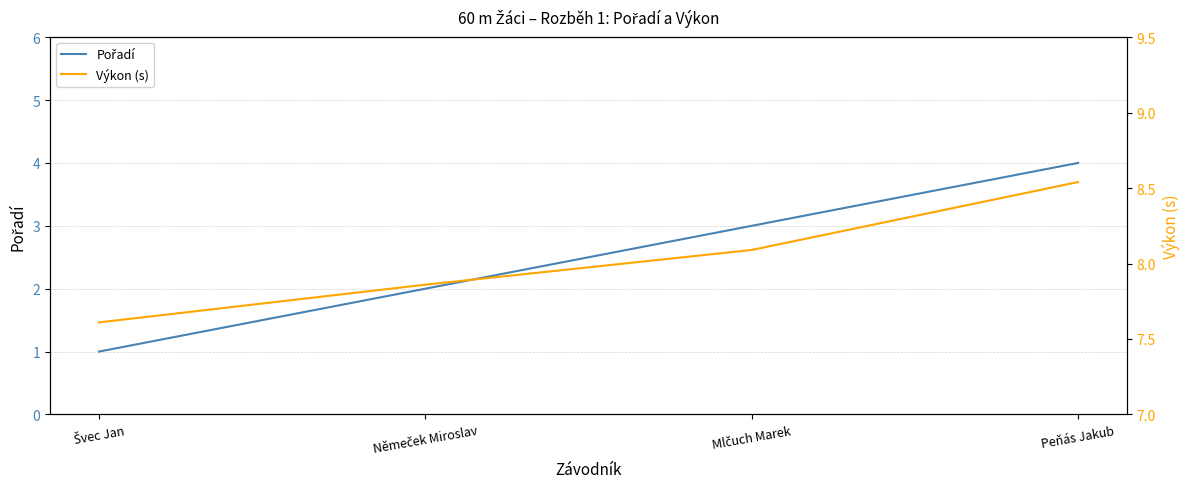

What is the total value across all series at Mlčuch Marek?

11.1